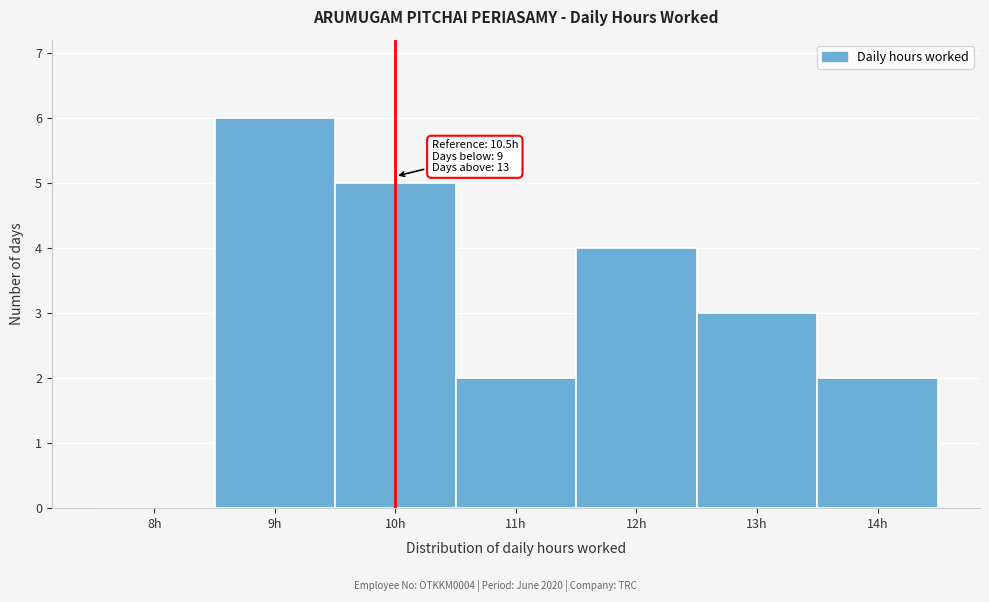

Reading right to left, what are all the values shown in this chart?

14h=2	13h=3	12h=4	11h=2	10h=5	9h=6	8h=0